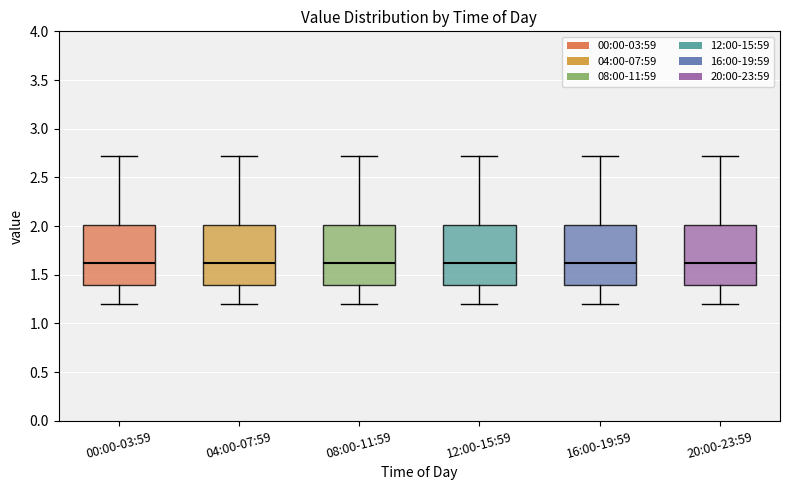

Where does the lower whisker of the box for 12:00-15:59 end on the y-axis? The values are not printed on the chart, so give them approximately, as read against the axis.

1.20